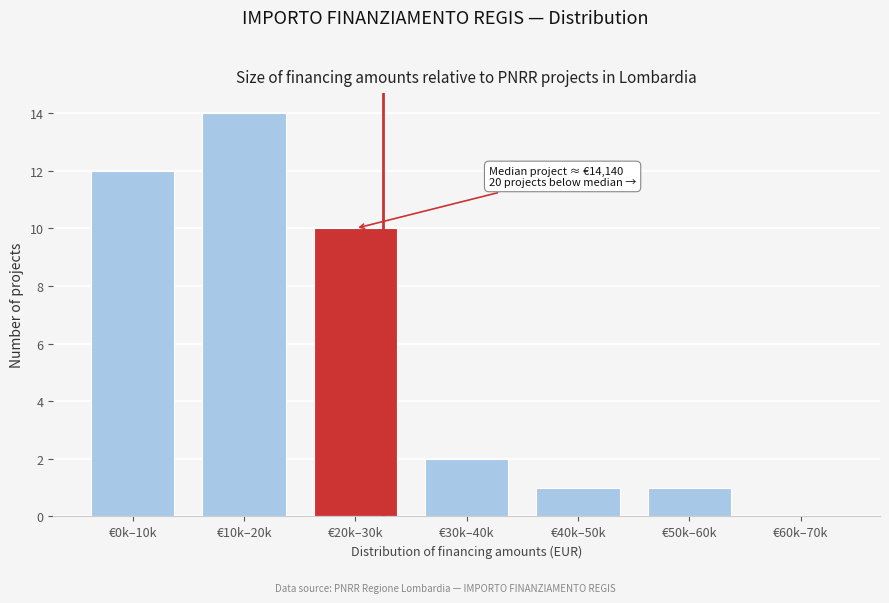

Reading left to right, what are all the values shown in this chart?

€0k–10k=12	€10k–20k=14	€20k–30k=10	€30k–40k=2	€40k–50k=1	€50k–60k=1	€60k–70k=0